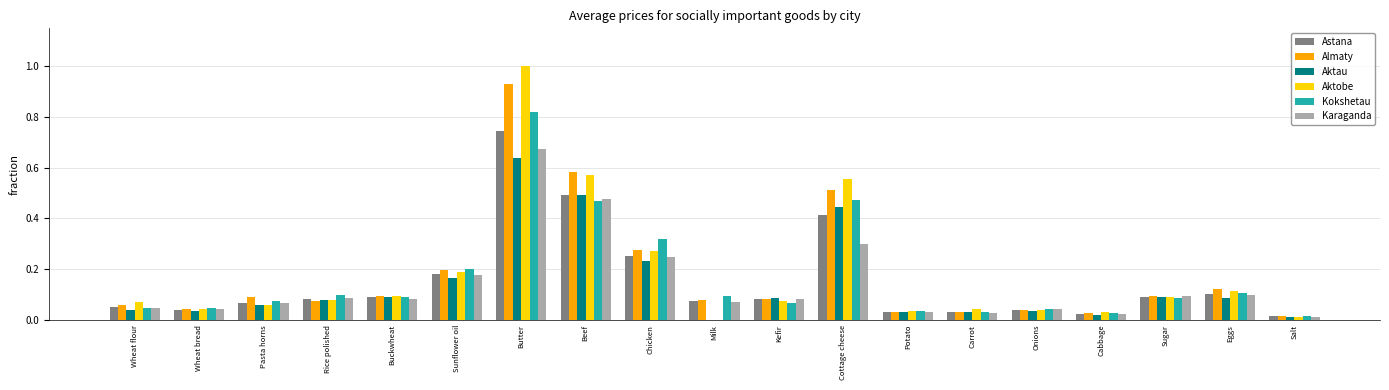

Which series changed the most between Beef and Carrot?

Almaty